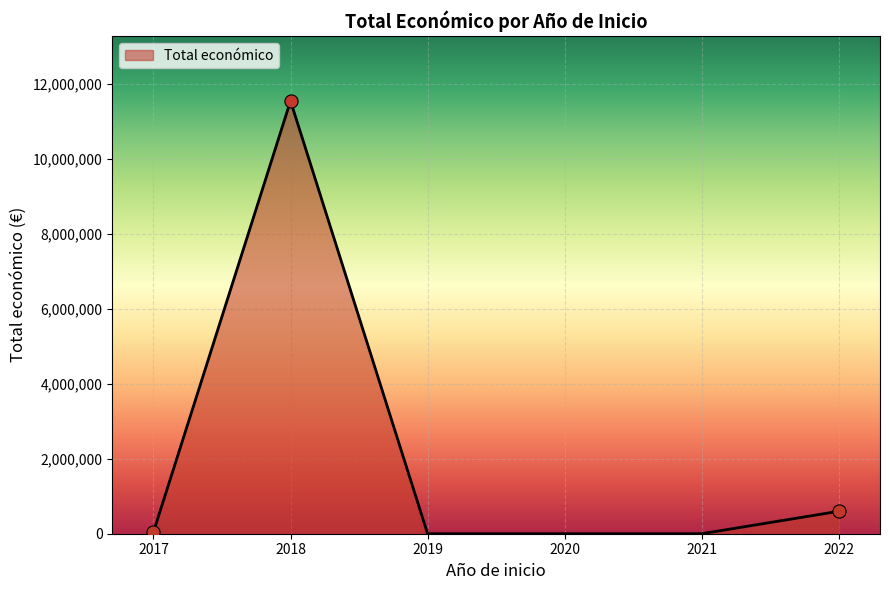

What is the change in value from 2018 to 2019?

-11548011